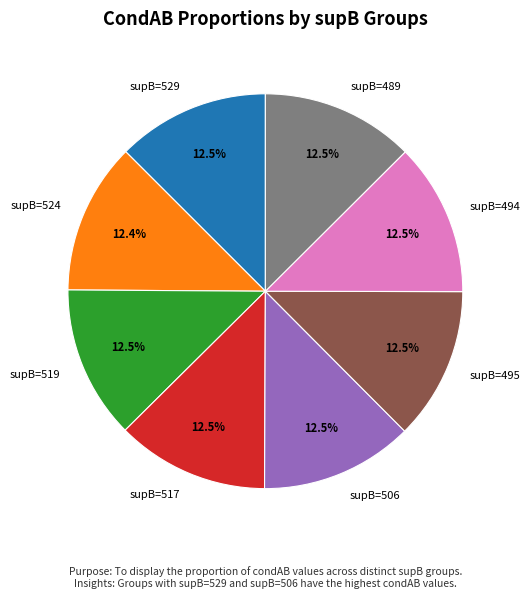

Is supB=519 the majority of the pie?

No